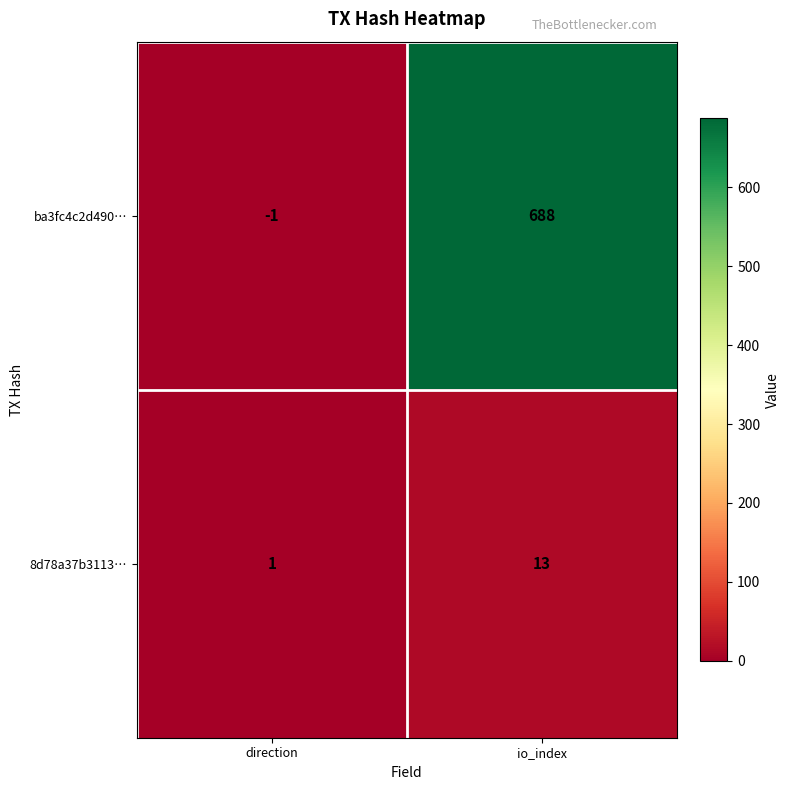

Which series changed the most between direction and io_index?

ba3fc4c2d490…